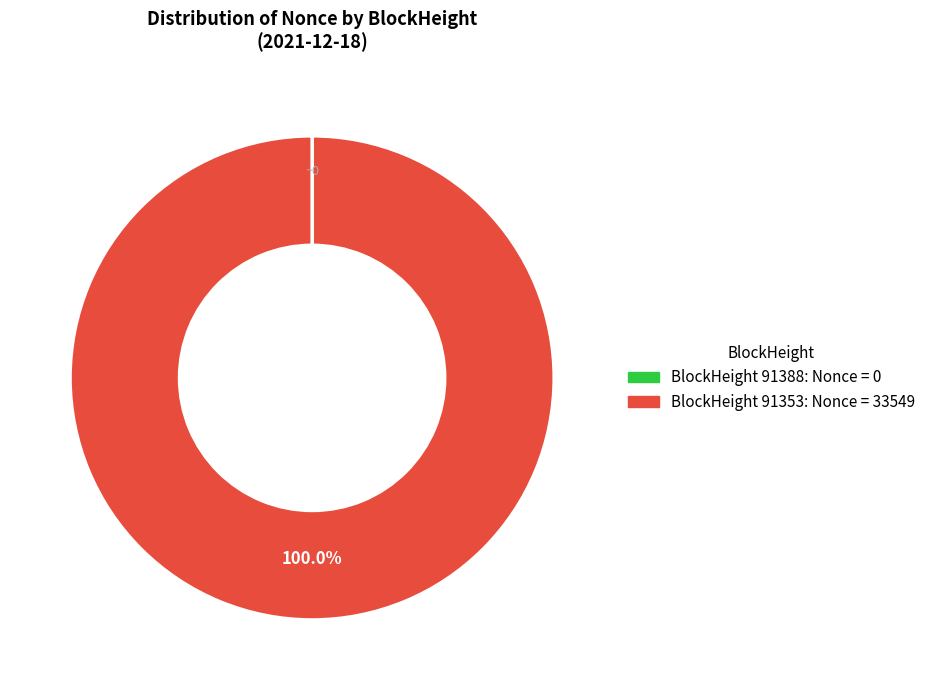

Is there any slice that represents more than half of the pie?

Yes